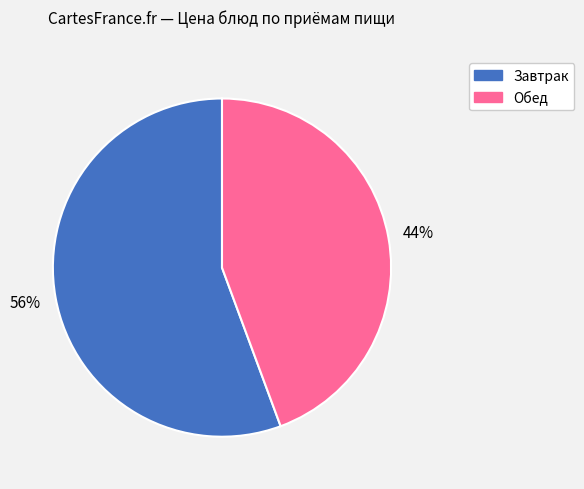

Does any single category account for the majority?

Yes